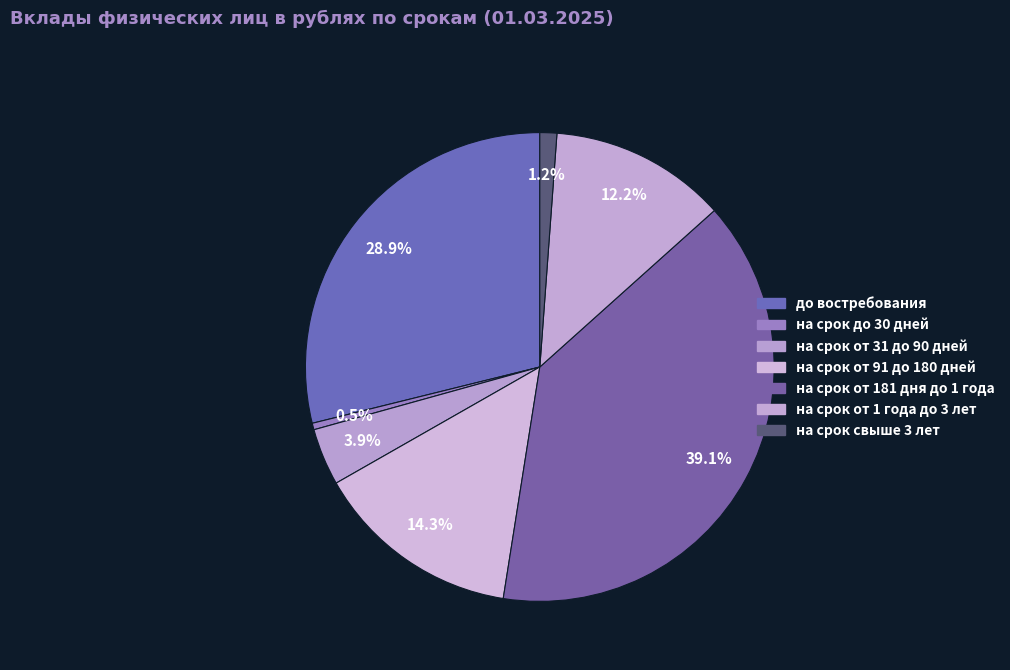

What percentage is the на срок от 181 дня до 1 года slice, to the nearest percent?

39%